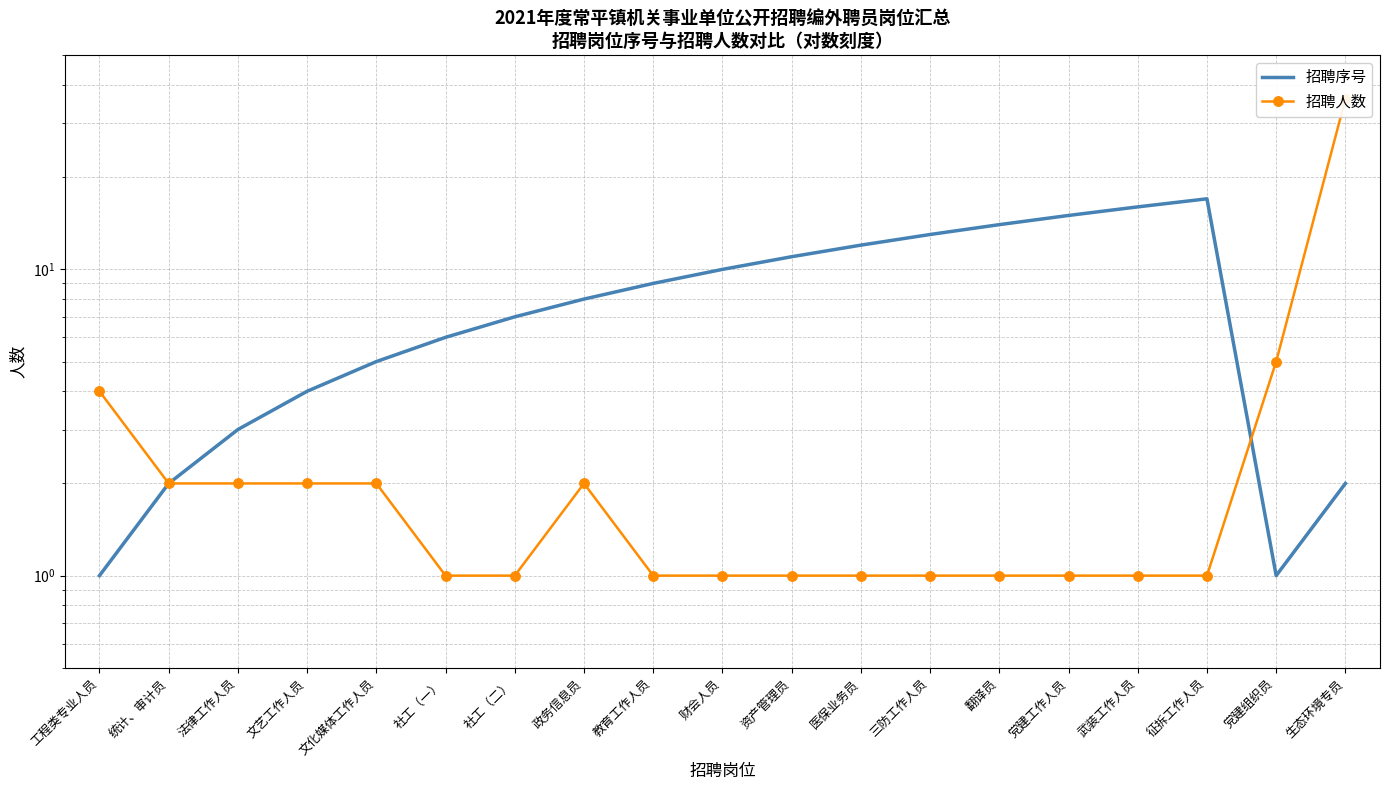

How many interior local peaks does the 招聘序号 series have?

1